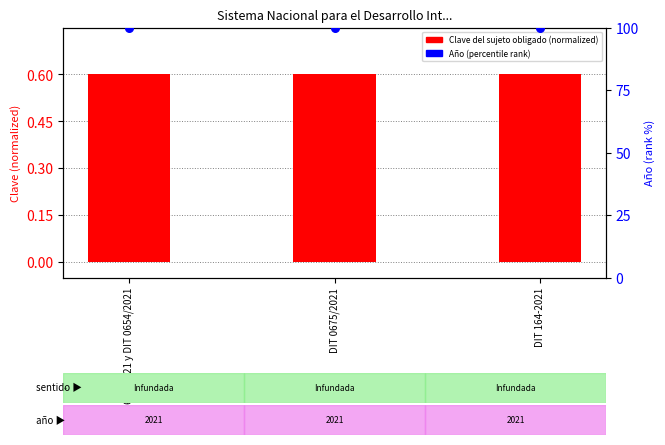

What is the total value across all series at DIT 164-2021?

100.6